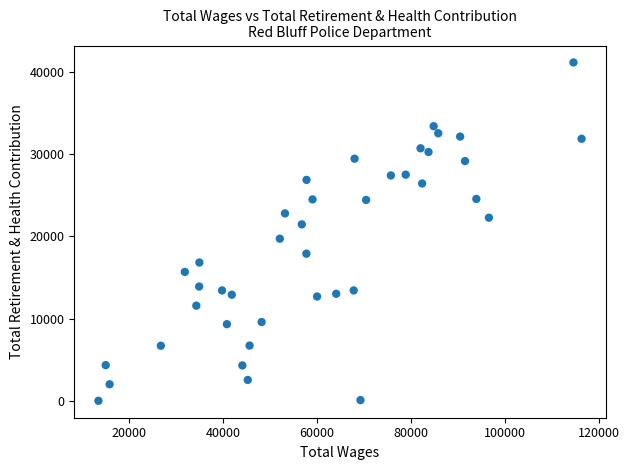

What is the range of X values (max minus min)?

102874